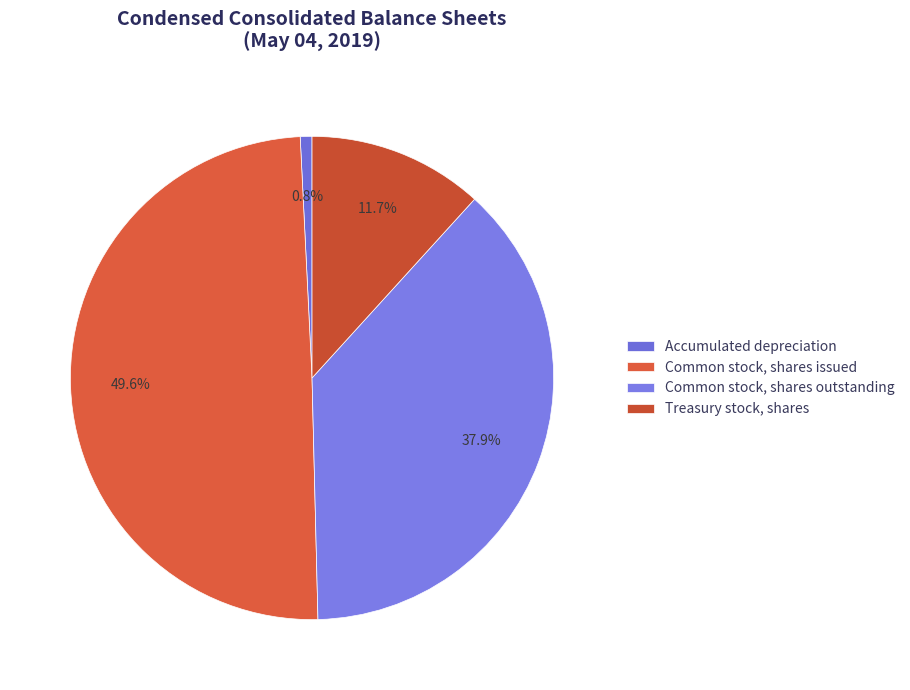

Rank the categories by value from highest to lowest.

Common stock, shares issued, Common stock, shares outstanding, Treasury stock, shares, Accumulated depreciation